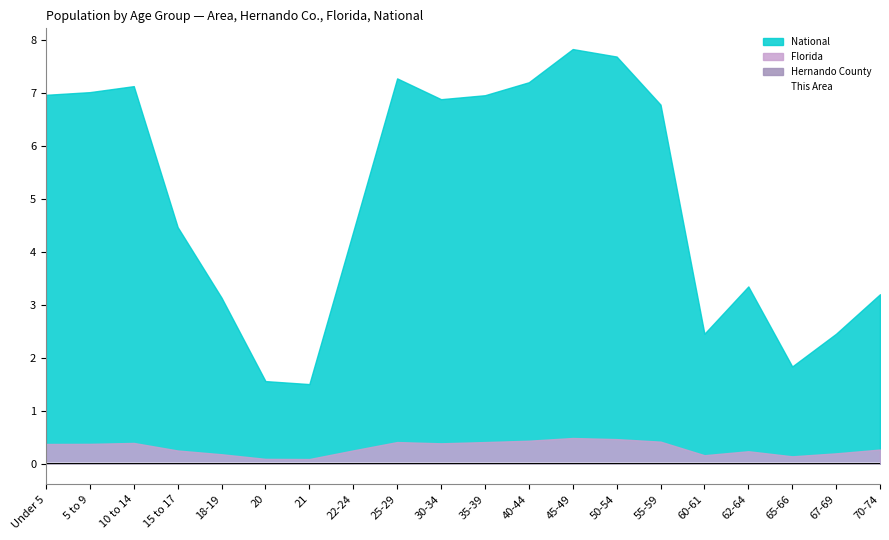

The chart shows a value of 0.0 at 10 to 14. True or false?

False